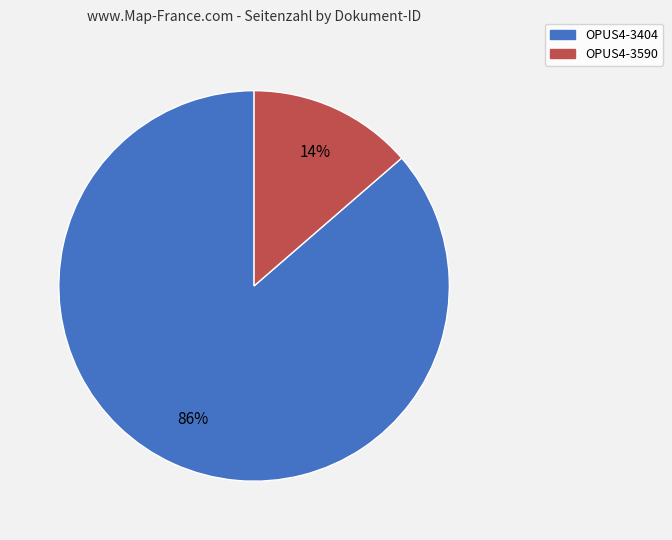

To the nearest percent, what is the average slice percentage?

50%